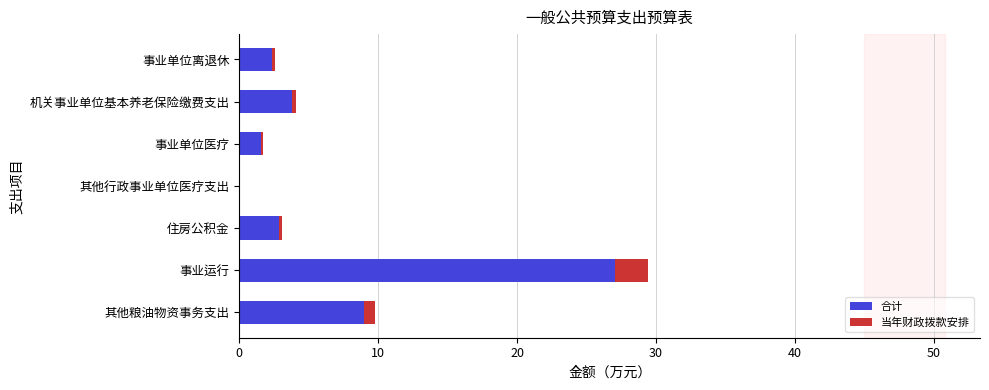

At 事业单位医疗, list the series in order from largest to smallest.

合计, 当年财政拨款安排